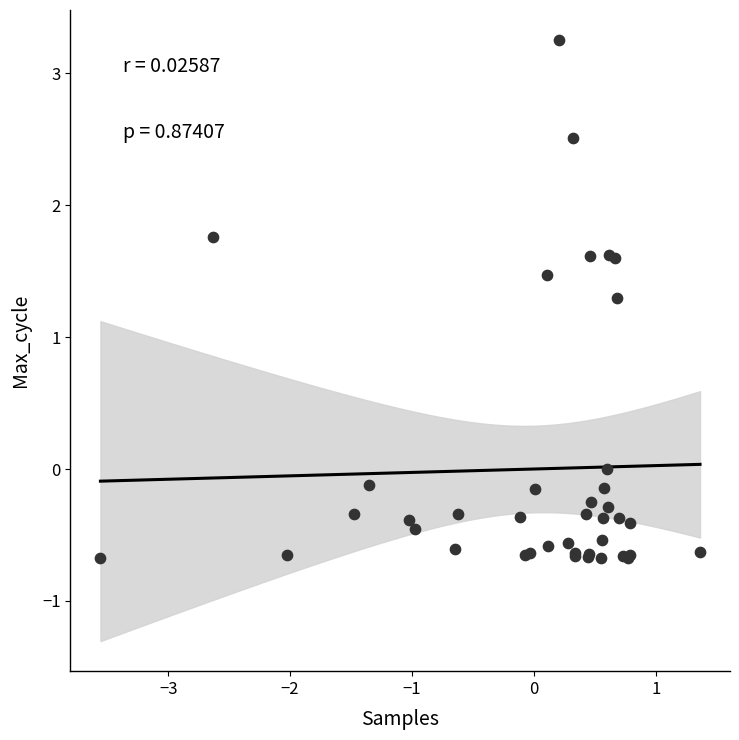

What Y value in the scatter plot is closest to 1?

1.3